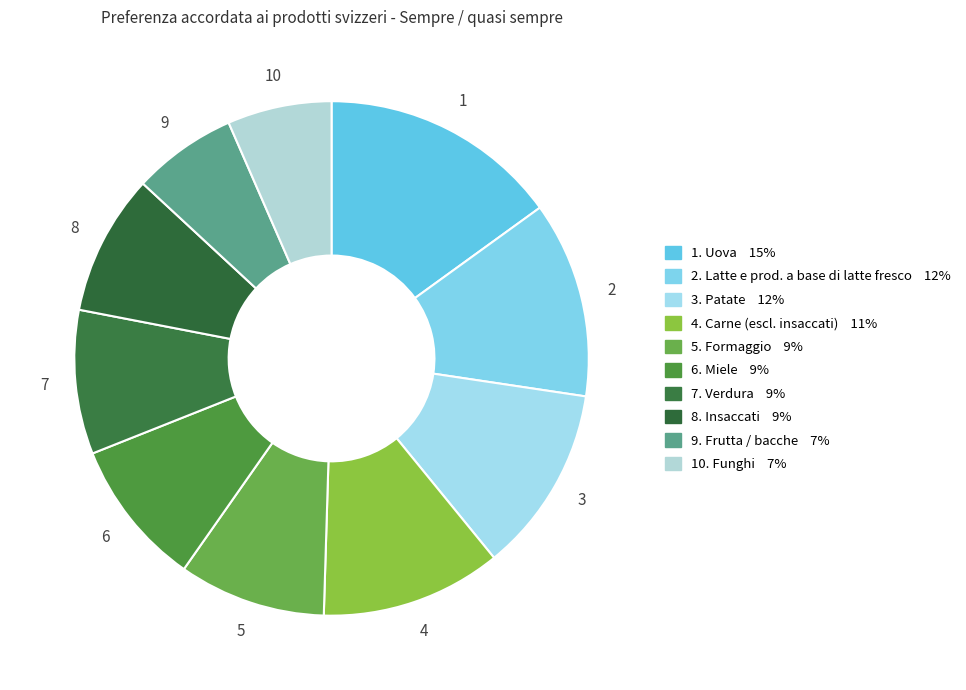

Count the number of slices in the pie.

10